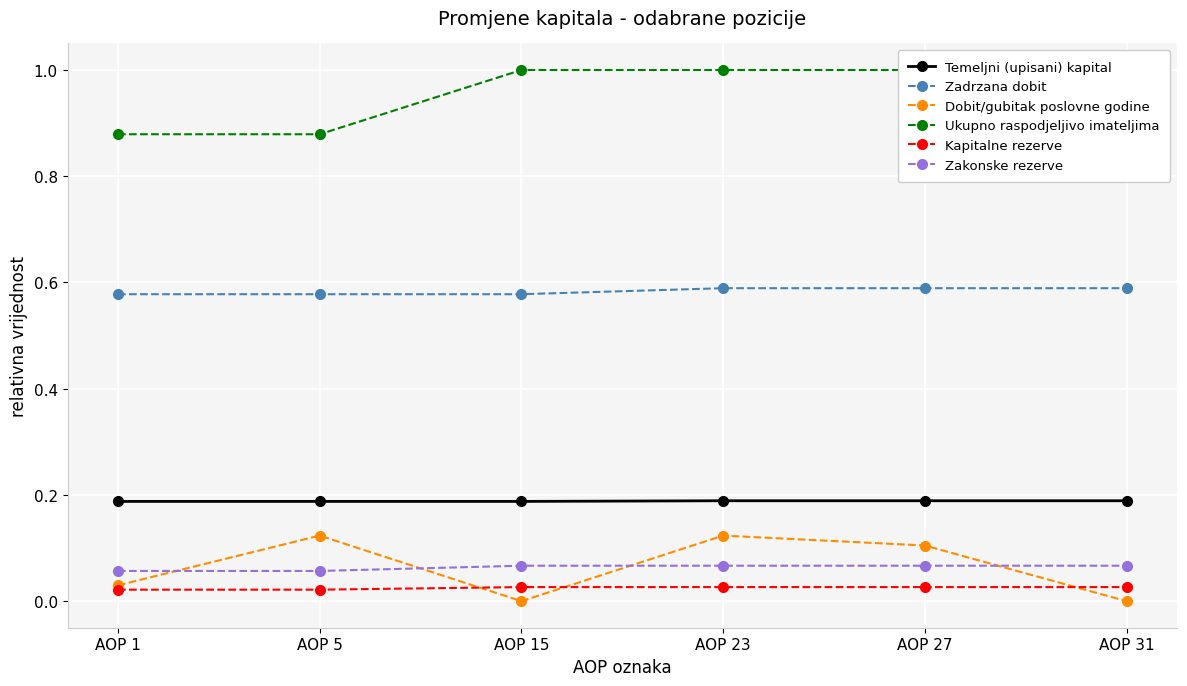

True or false: Ukupno raspodjeljivo imateljima and Dobit/gubitak poslovne godine intersect in this chart.

False